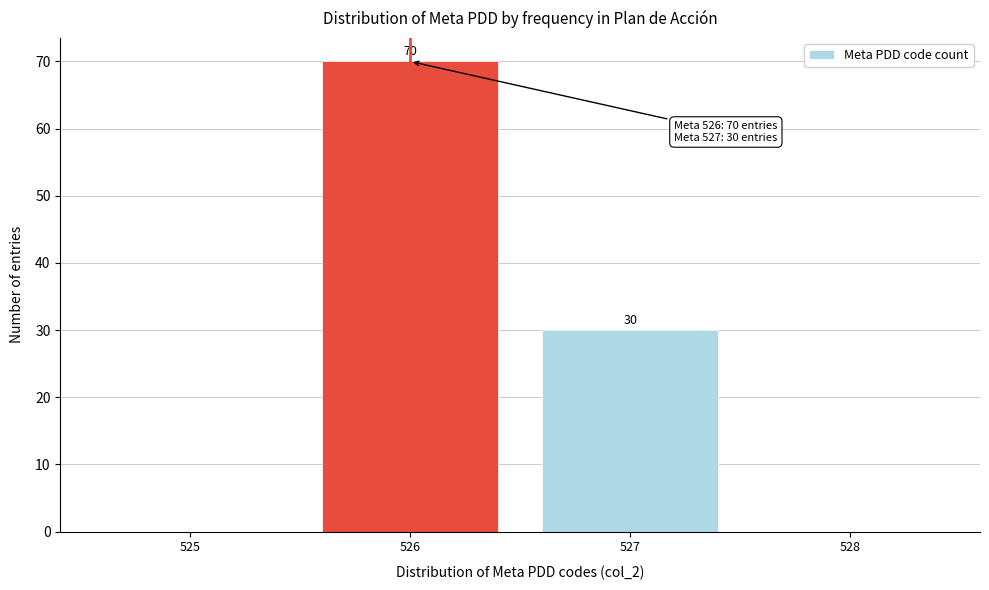

Which range on the x-axis has the tallest bar?

525.5 to 526.5